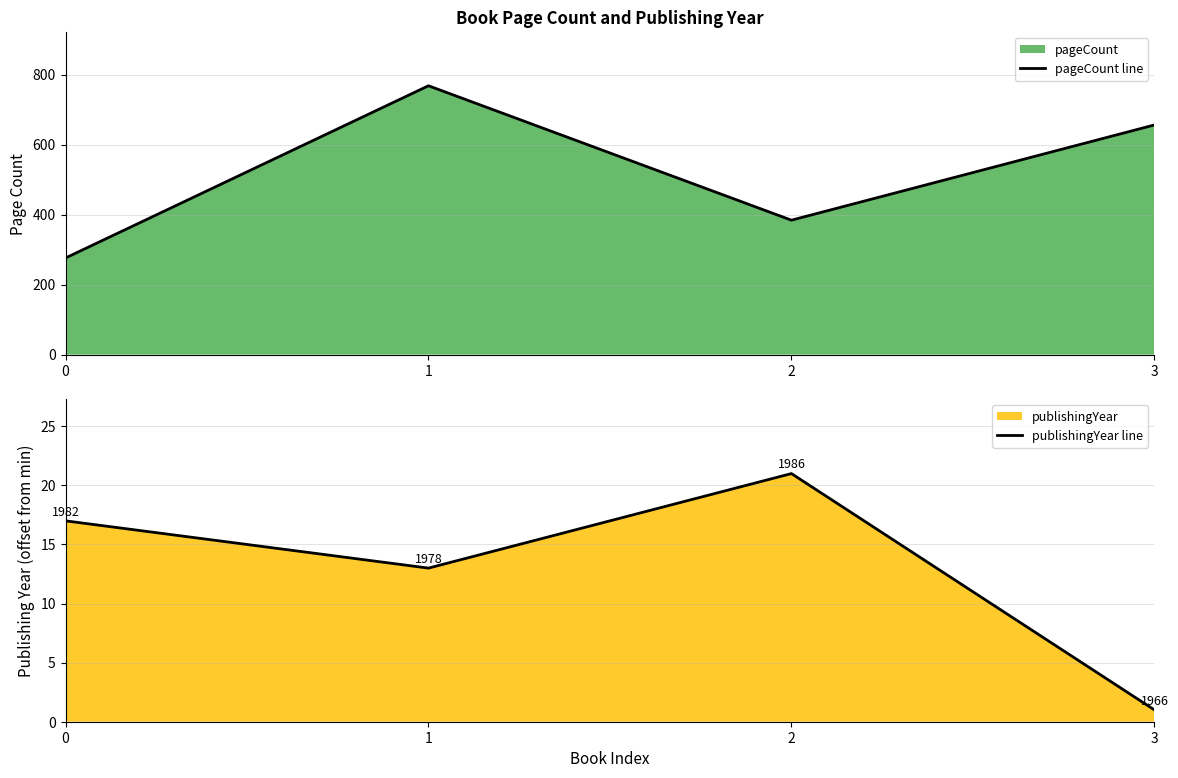

Read the publishingYear line value at 3.

1